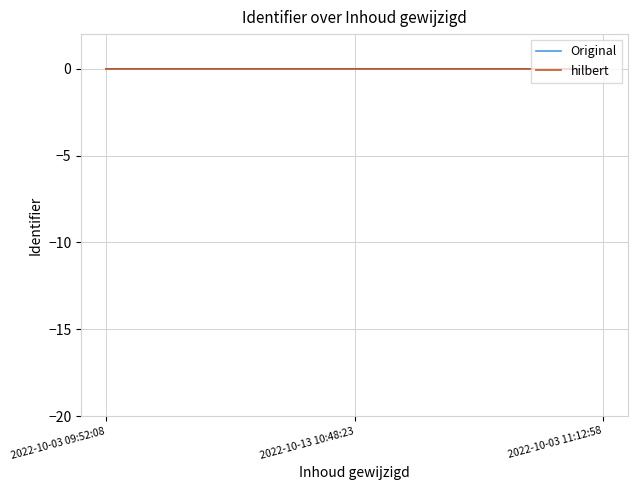

The hilbert series shows 0.0 at 2022-10-03 11:12:58. True or false?

True